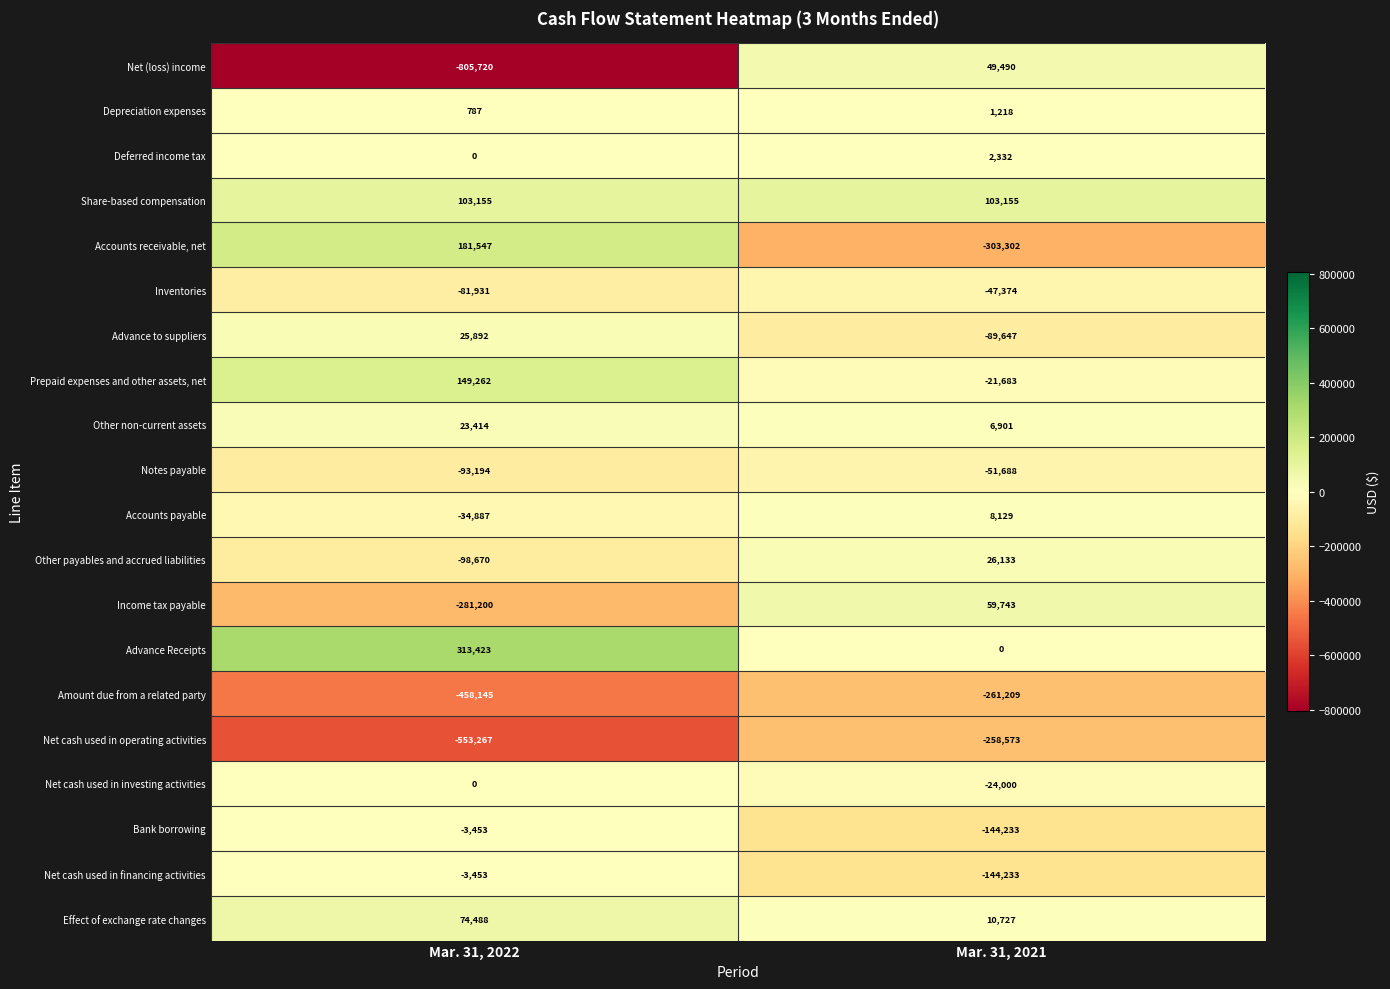

Where is Inventories nearest to the value -64652?

Mar. 31, 2021